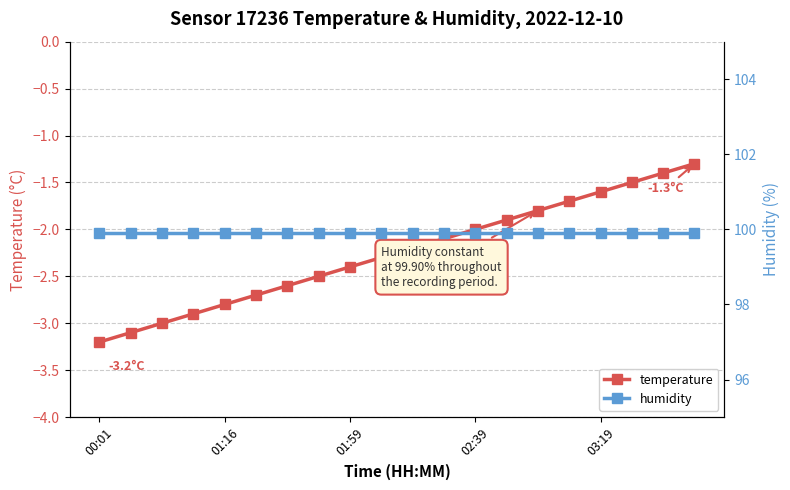

True or false: temperature has more than 1 points higher than both neighbors.

False